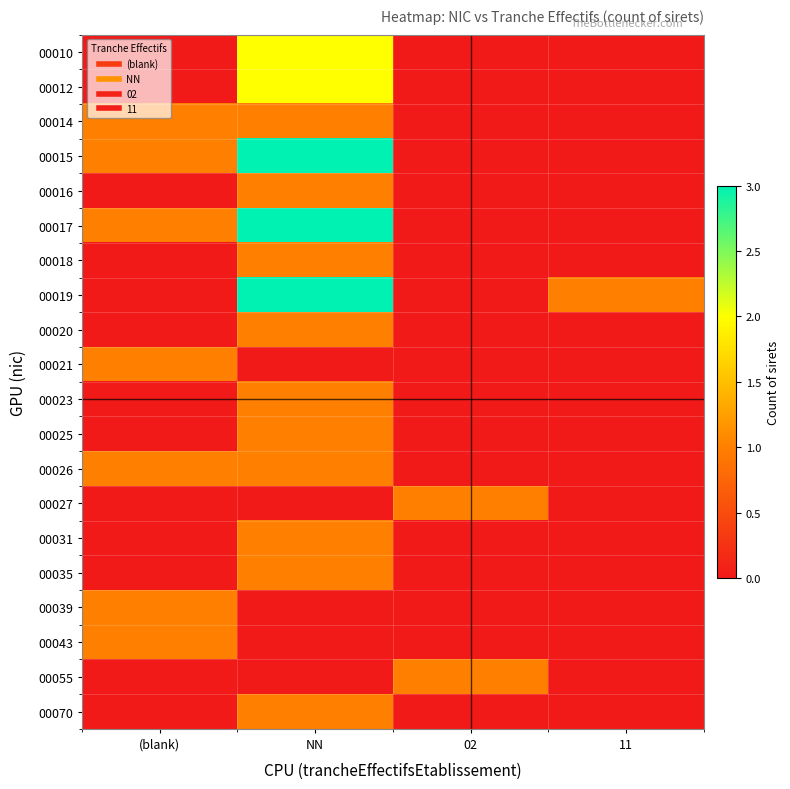

What is the difference between the highest and lowest values at NN?

3